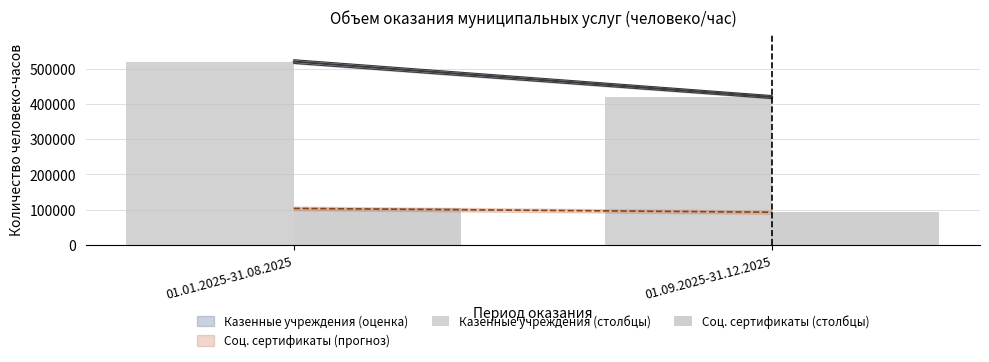

Which series has the largest total across all categories?

Казенные учреждения (столбцы)